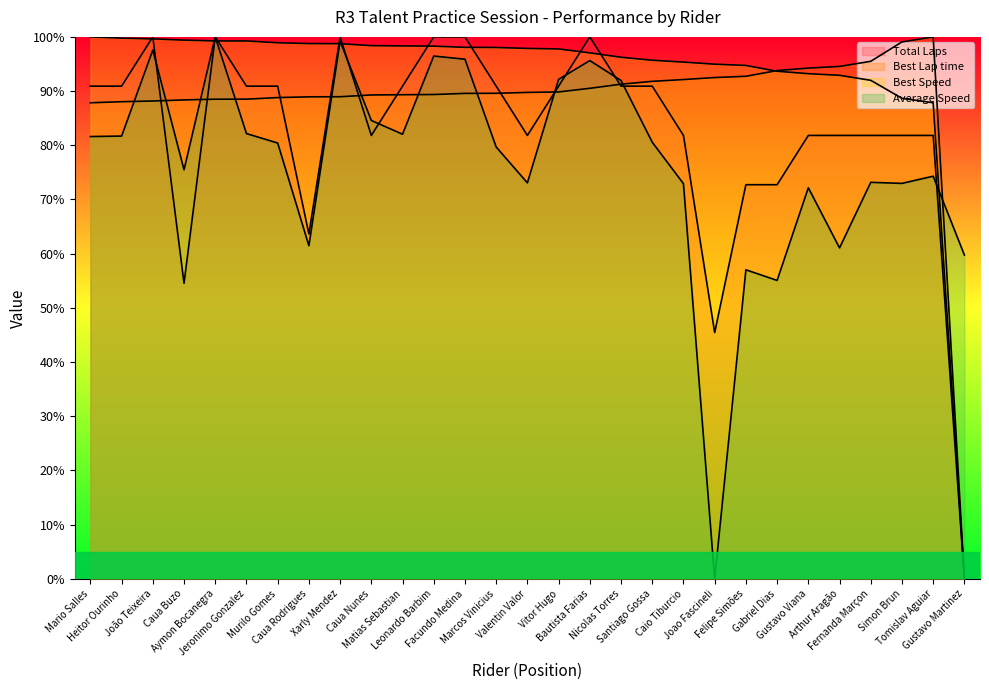

True or false: Average Speed and Total Laps cross at least once.

True